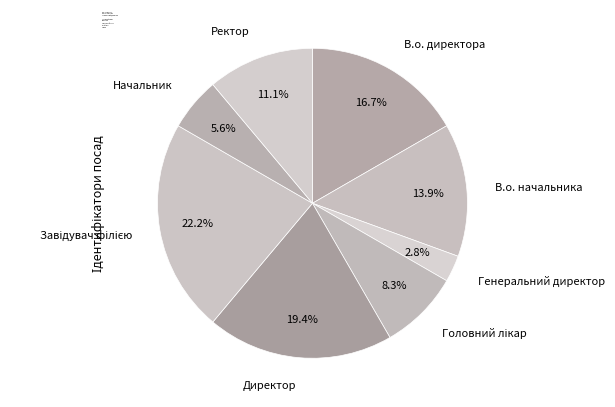

Approximately how many times larger is the value at Генеральний директор compared to Начальник?

0.5